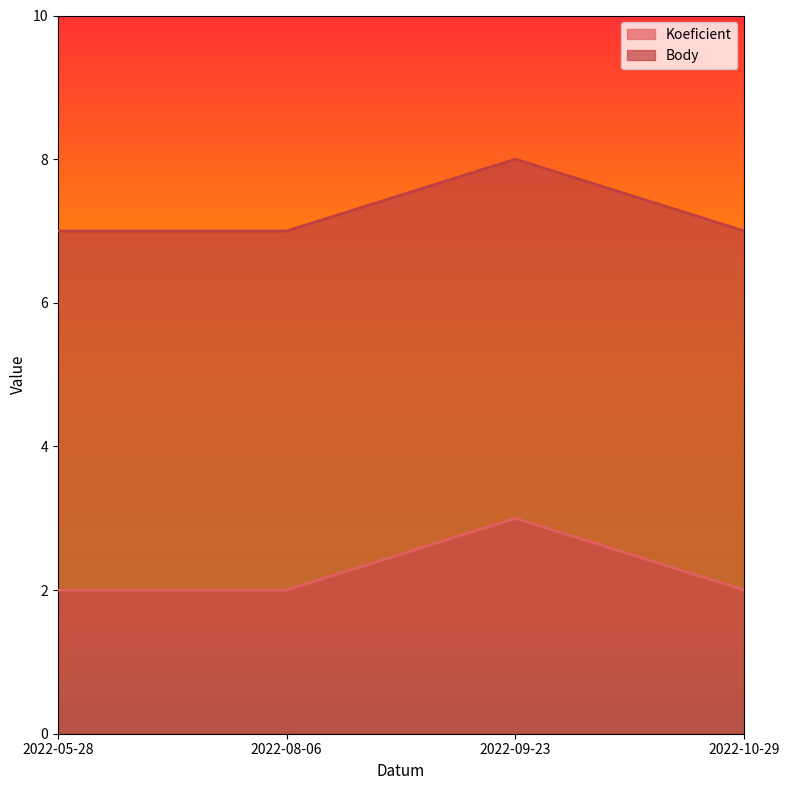

True or false: Koeficient and Body cross at least once.

False